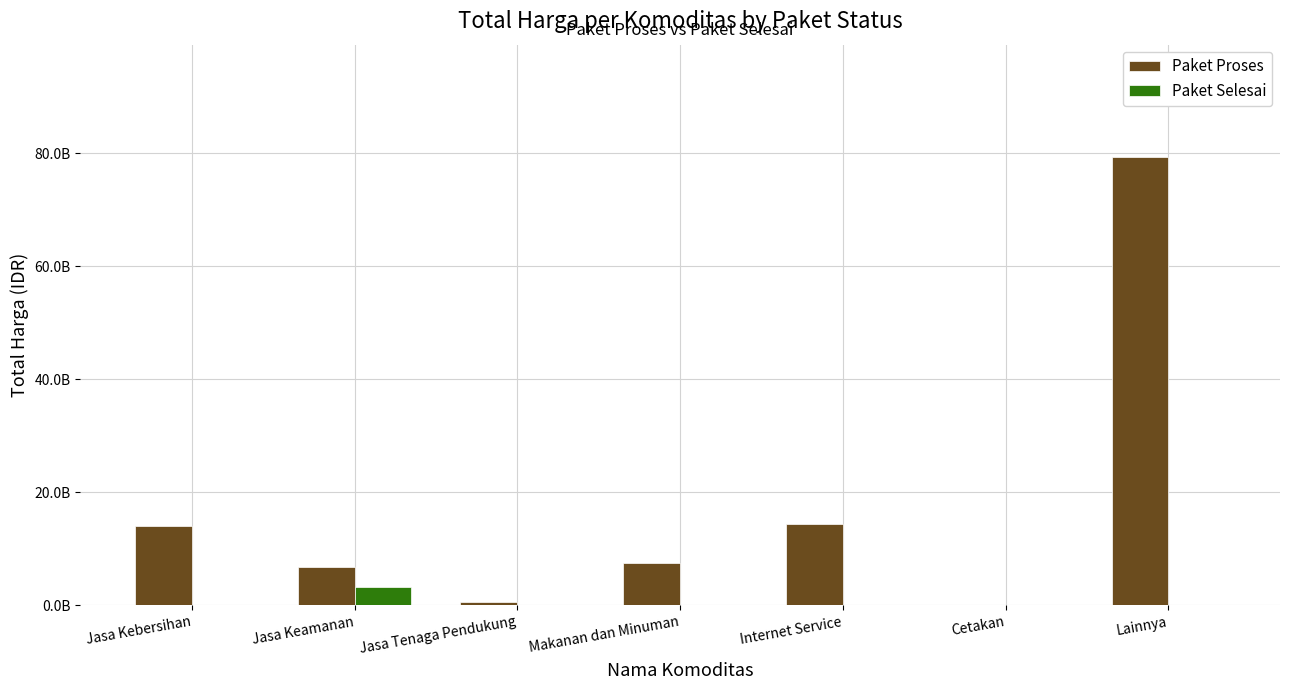

What is the value of the Paket Proses bar at the 5th from the left?

14345400000